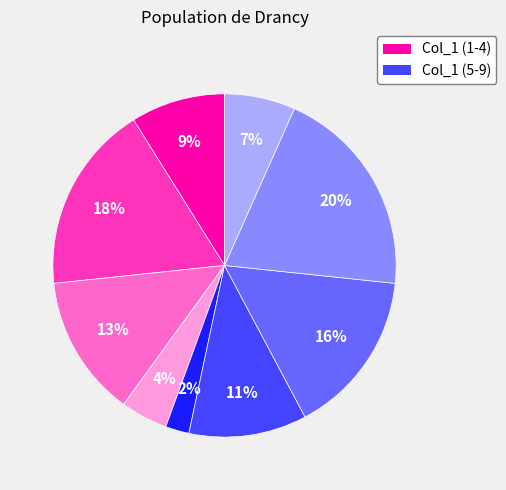

To the nearest percent, what is the average slice percentage?

11%